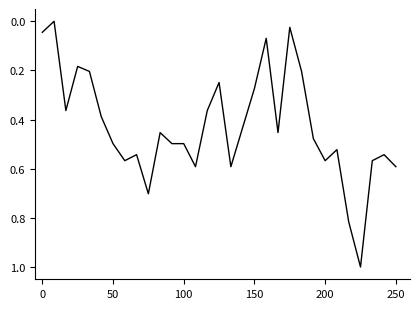

What is the difference between the maximum and minimum values?

1.0